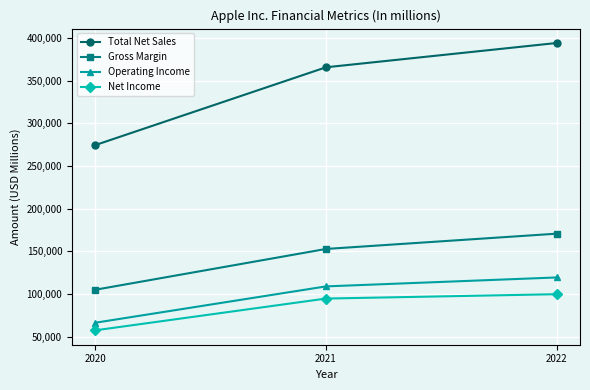

How many lines are shown in the chart?

4